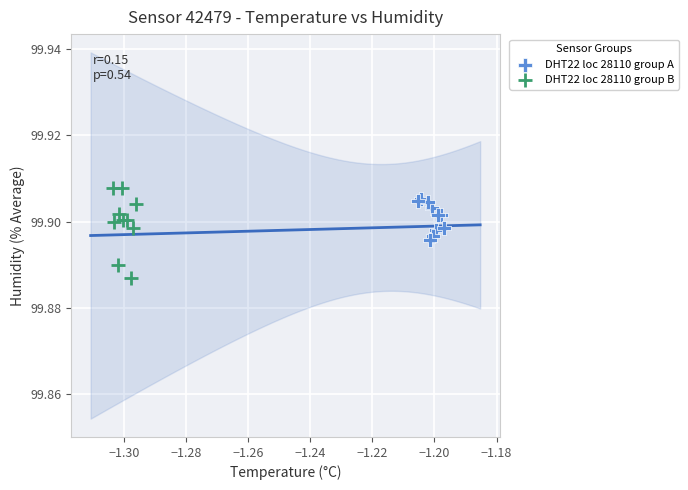

Which series has the widest spread of Y values?

DHT22 loc 28110 group B